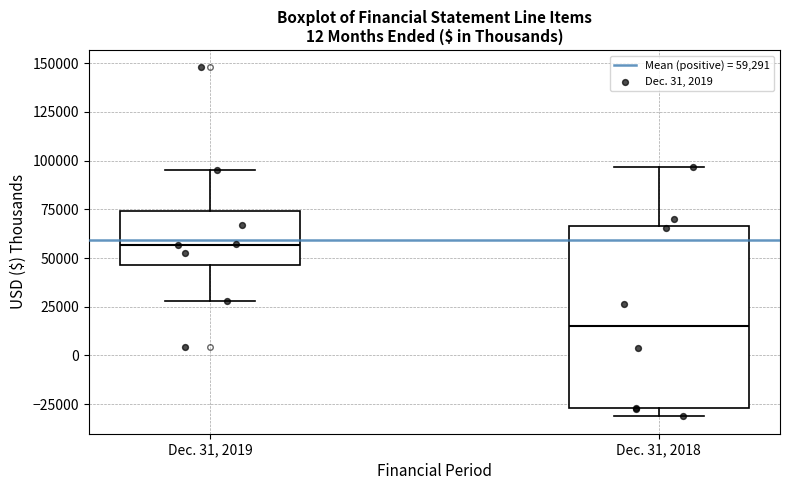

Reading left to right, transcribe this box plot: for each box, give where its median line is, the range the box spans, and where its two whiskers end, as read against the y-axis. The values are not printed on the chart, so give them approximately, as read against the axis.

Dec. 31, 2019: median 55000, box 45000 to 75000, whiskers 30000 to 95000
Dec. 31, 2018: median 15000, box -25000 to 65000, whiskers -30000 to 95000